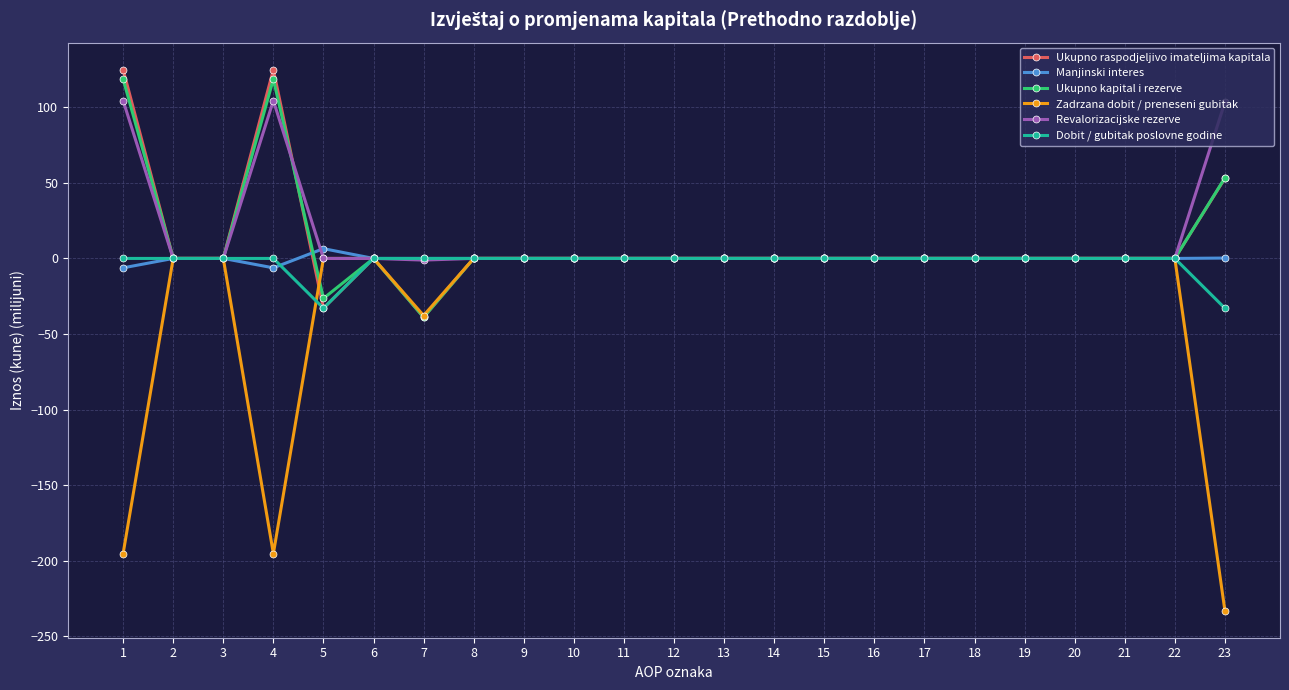

Count the number of categories in the chart.

23